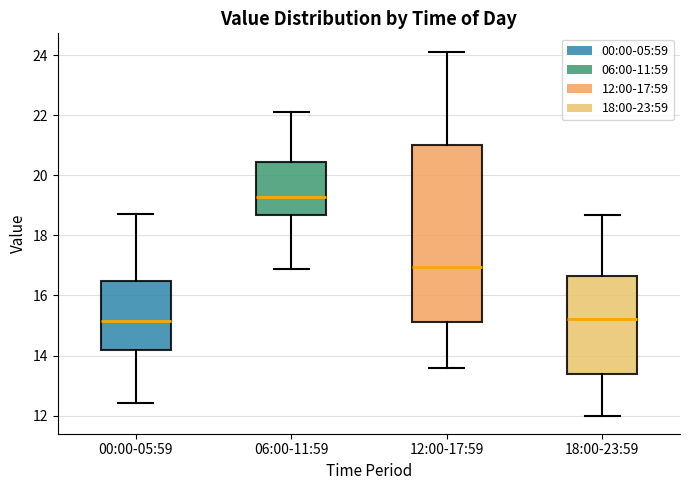

Reading left to right, transcribe this box plot: for each box, give where its median line is, the range the box spans, and where its two whiskers end, as read against the y-axis. The values are not printed on the chart, so give them approximately, as read against the axis.

00:00-05:59: median 15.2, box 14.2 to 16.4, whiskers 12.4 to 18.8
06:00-11:59: median 19.2, box 18.6 to 20.4, whiskers 16.8 to 22.2
12:00-17:59: median 17.0, box 15.2 to 21.0, whiskers 13.6 to 24.2
18:00-23:59: median 15.2, box 13.4 to 16.6, whiskers 12.0 to 18.6